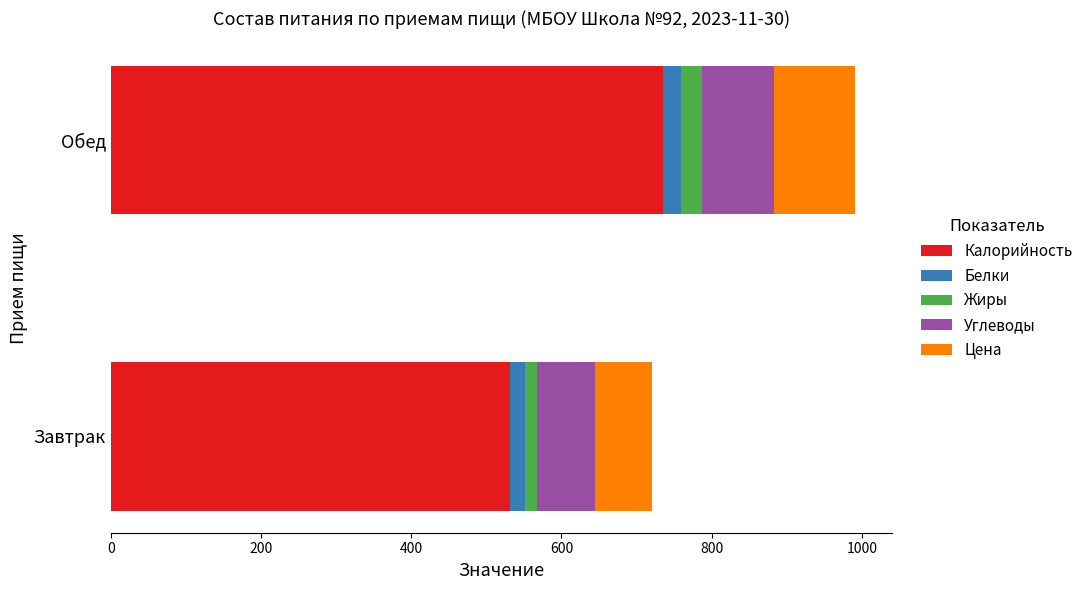

What is the highest value of the Калорийность series?

735.8